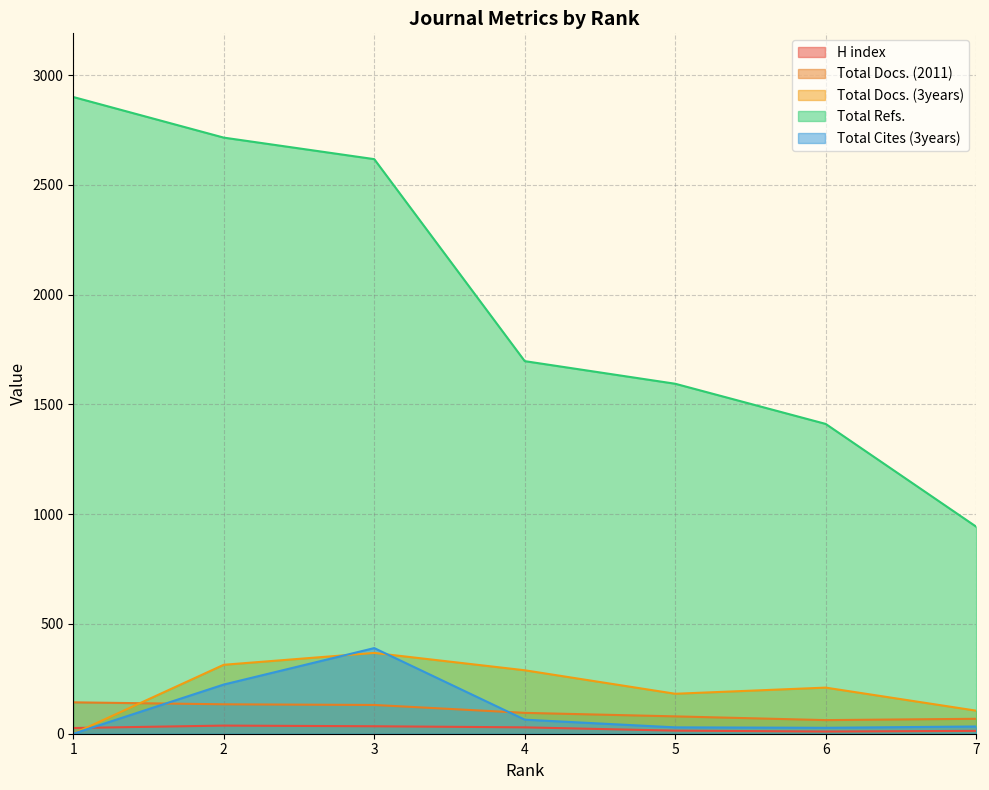

Rank the categories by Total Docs. (2011) value from lowest to highest.

6, 7, 5, 4, 3, 2, 1